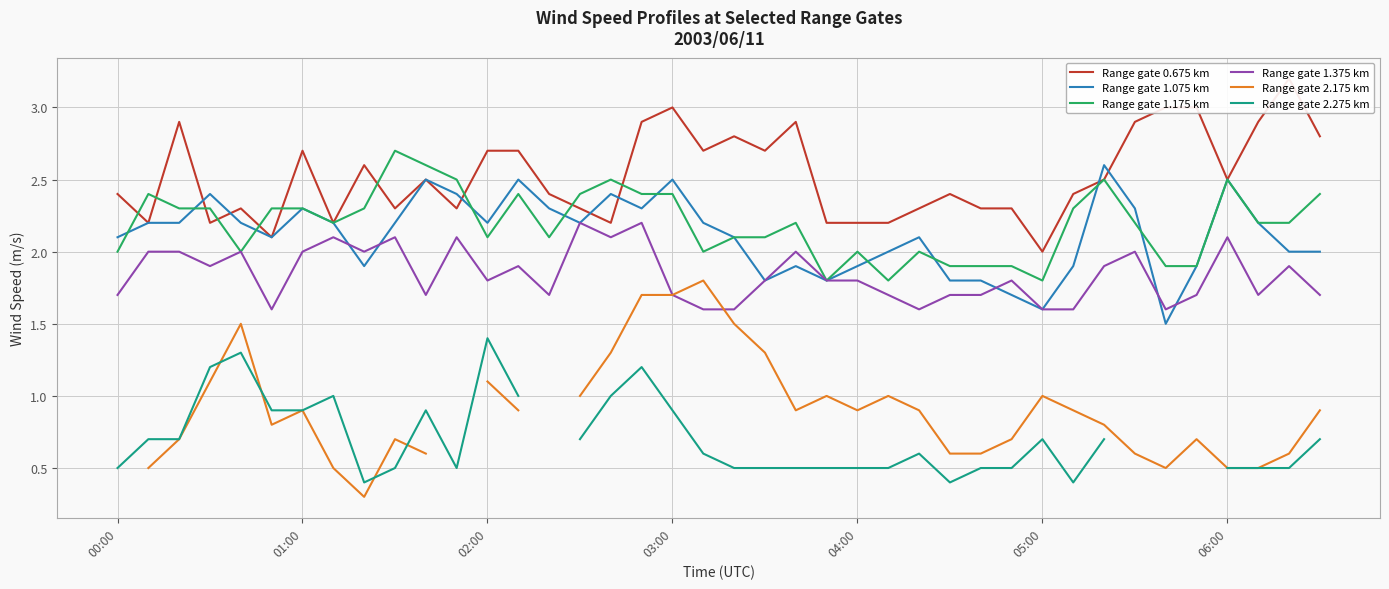

True or false: Range gate 2.175 km and Range gate 1.075 km cross at least once.

False